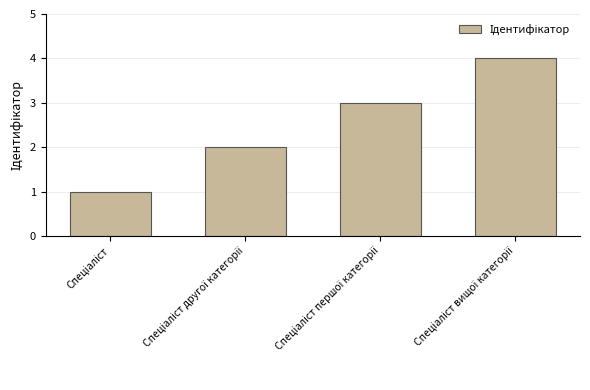

What is the difference between the maximum and minimum values?

3